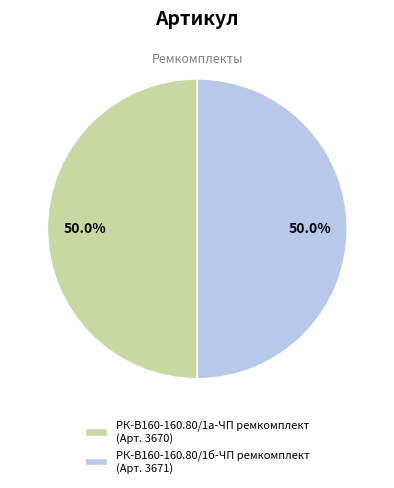

Combined, do РК-В160-160.80/1б-ЧП ремкомплект (Арт. 3671) and РК-В160-160.80/1а-ЧП ремкомплект (Арт. 3670) account for over 50%?

Yes